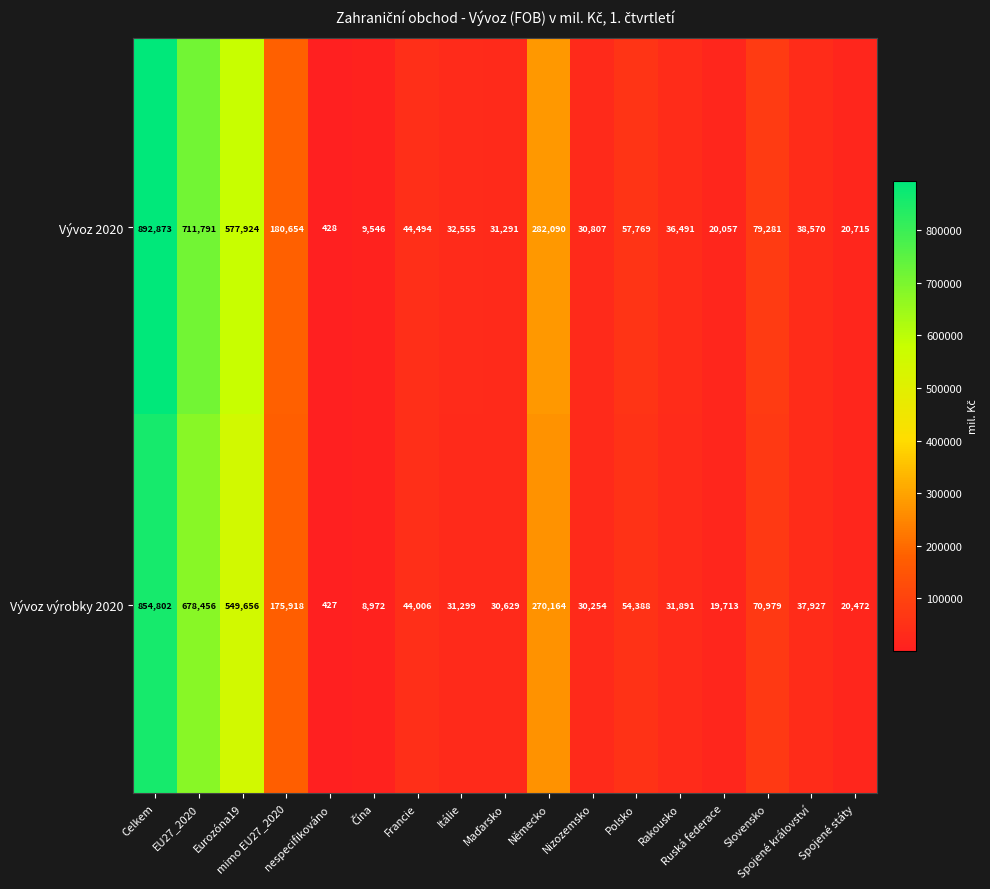

Which series has the widest spread of values?

Vývoz 2020